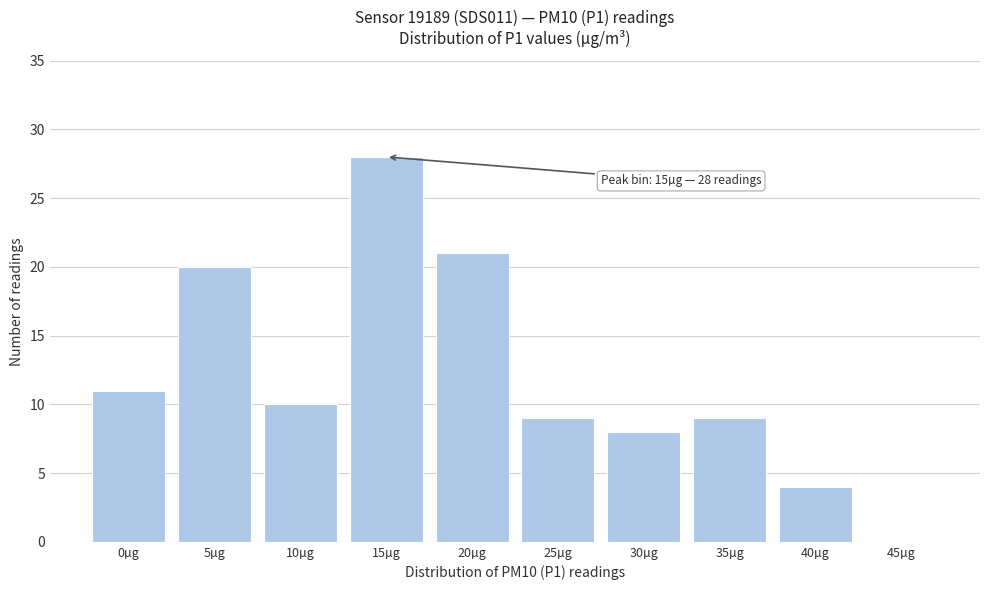

Reading right to left, extract all data points from this chart.

45µg=0	40µg=4	35µg=9	30µg=8	25µg=9	20µg=21	15µg=28	10µg=10	5µg=20	0µg=11